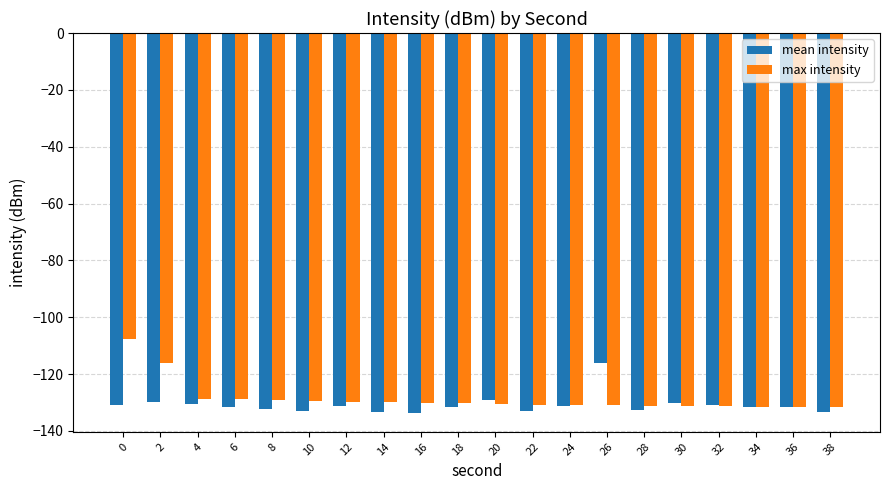

What is the difference between the max intensity values at 8 and 20?

1.5